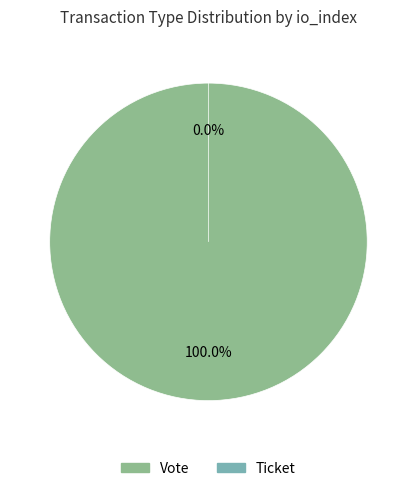

What is the smallest slice in the pie chart?

Ticket